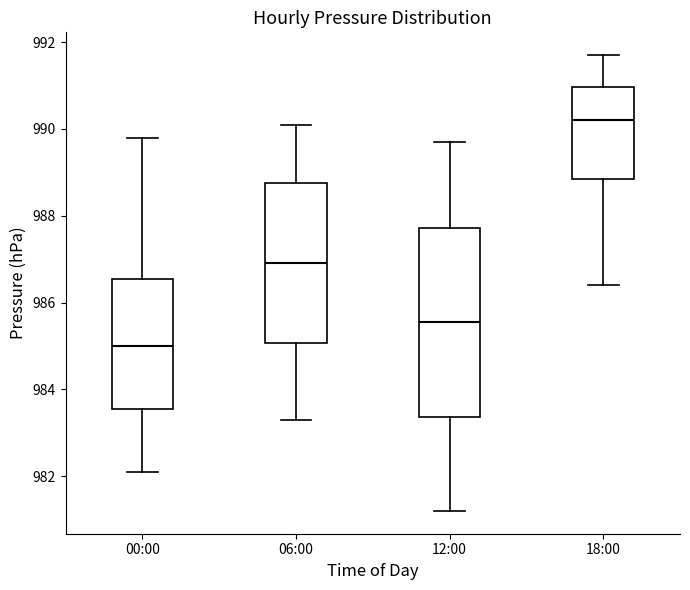

Where does the median line of the box for 00:00 sit on the y-axis? The values are not printed on the chart, so give them approximately, as read against the axis.

985.0